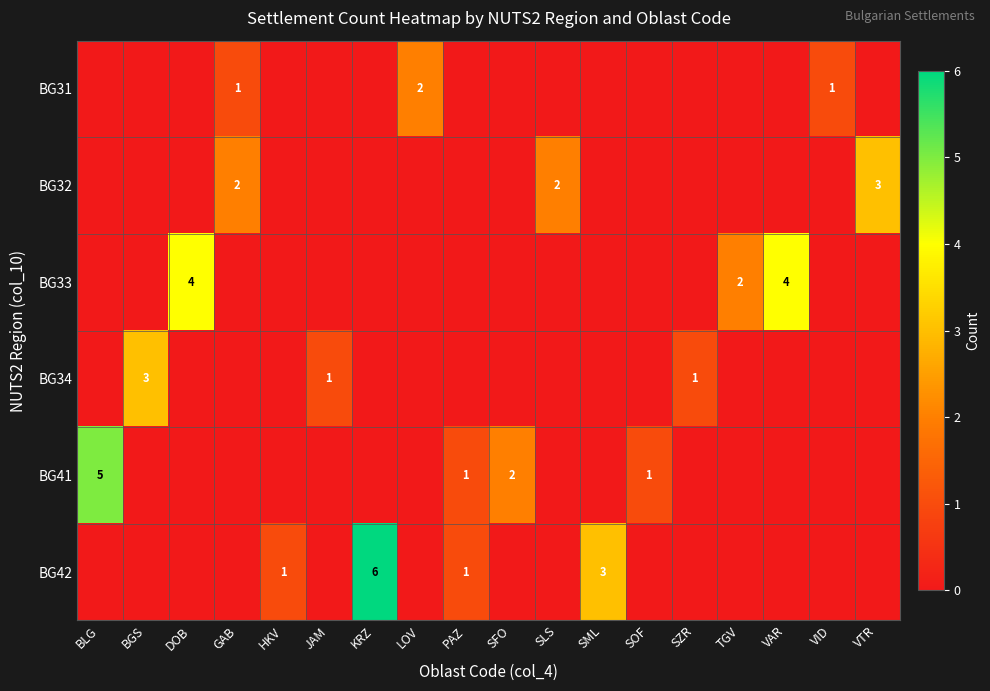

At how many categories does at least one series exceed 3?

4